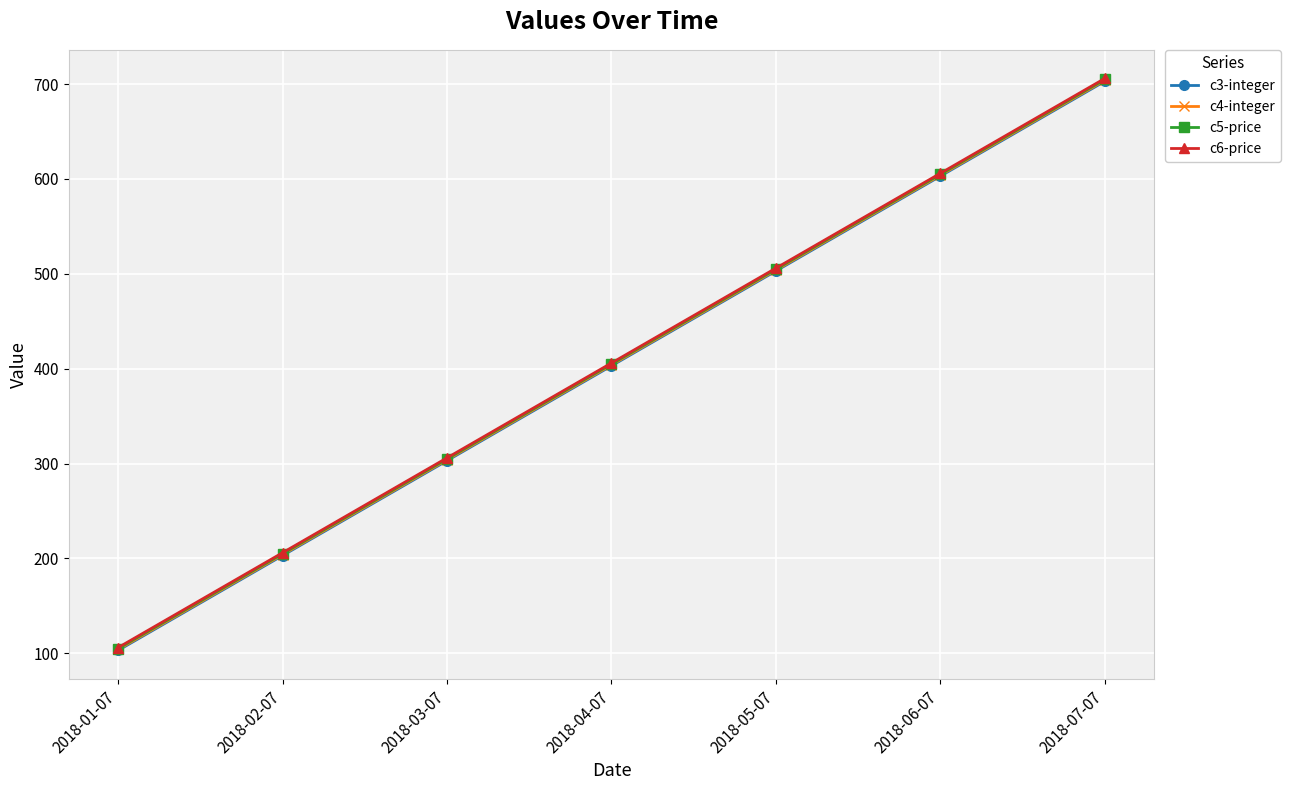

At which label is c5-price closest to 405?

2018-04-07